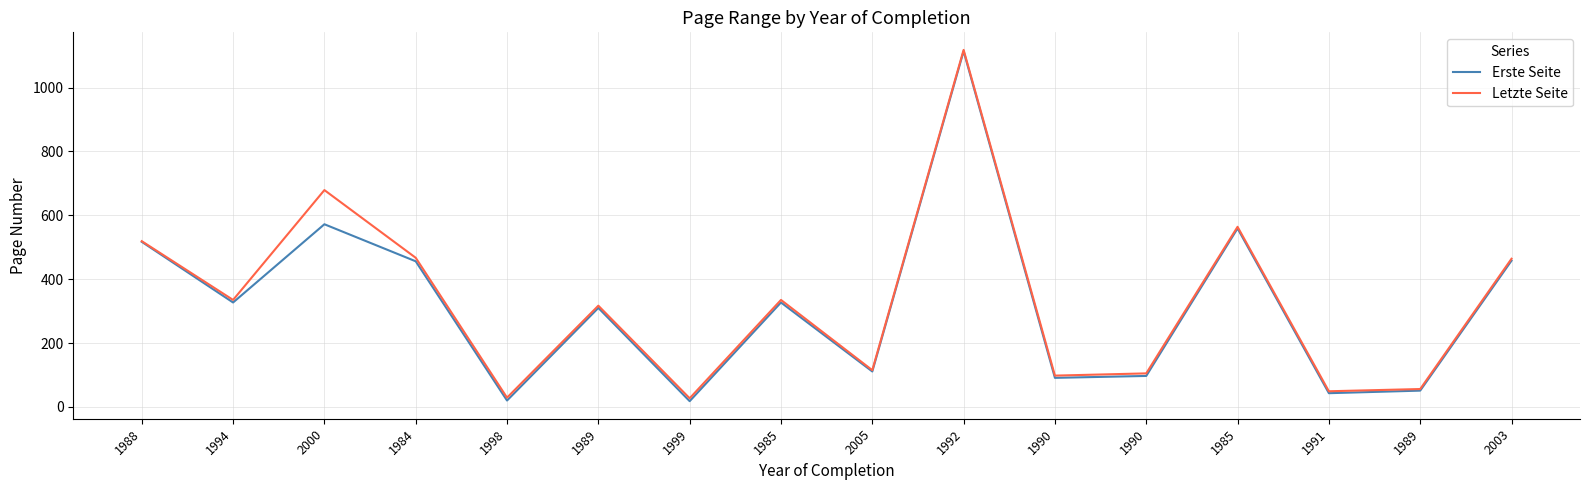

Where is the first local maximum for Erste Seite?

2000